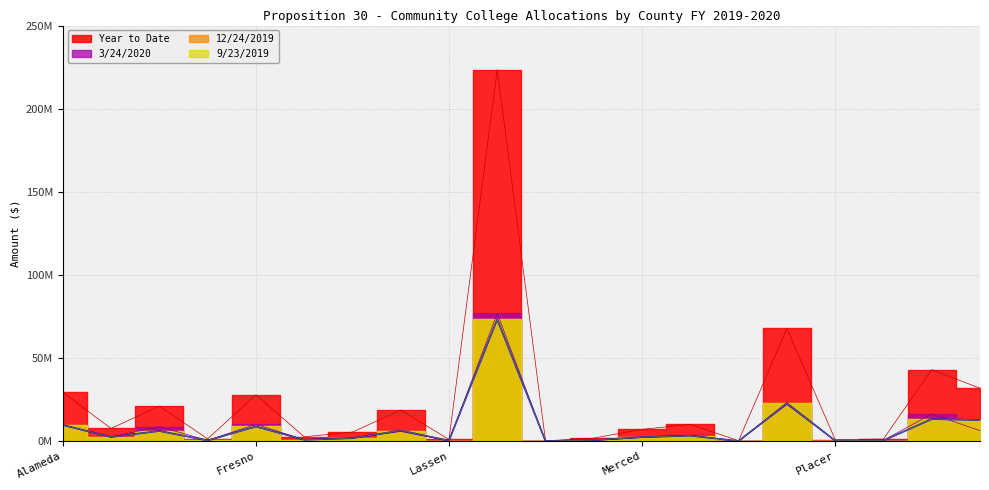

The value of Year to Date at Alameda is 49.4. True or false?

False